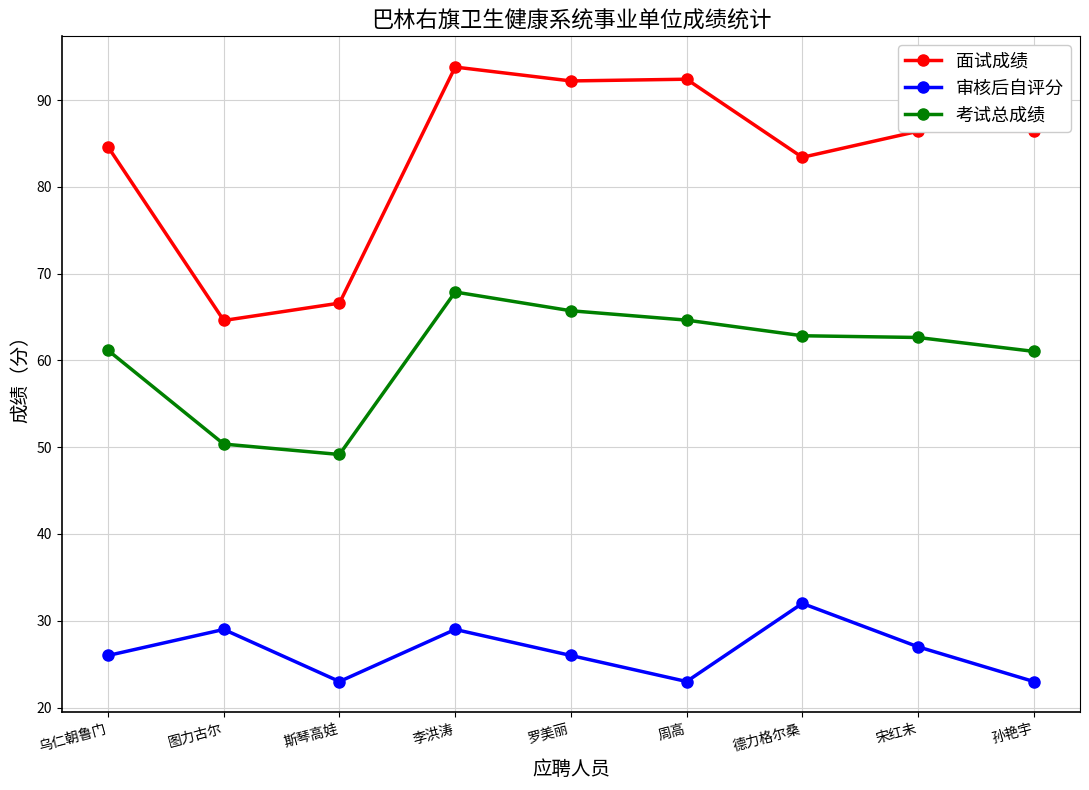

Rank the series by their average value, from highest to lowest.

面试成绩, 考试总成绩, 审核后自评分